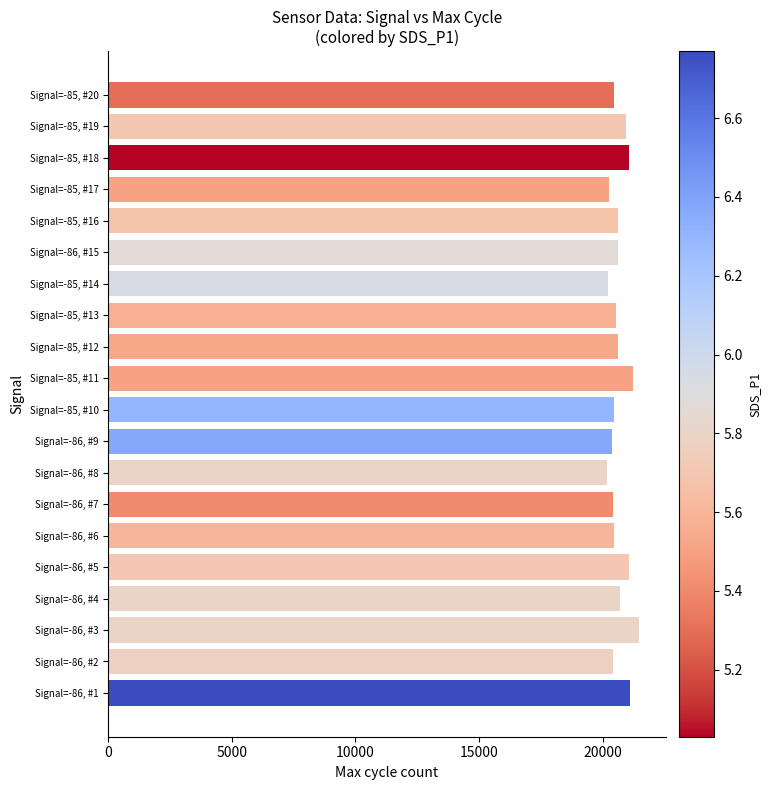

Count the number of categories in the chart.

20